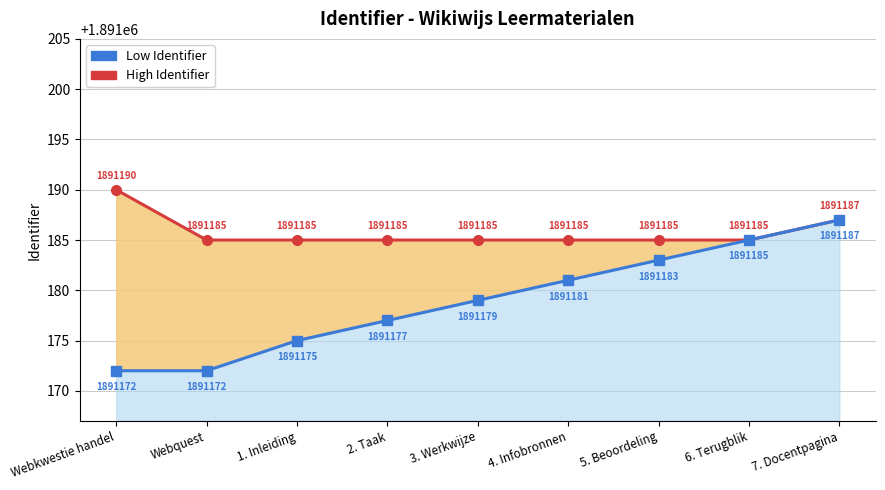

What is the greatest value displayed?

1891190